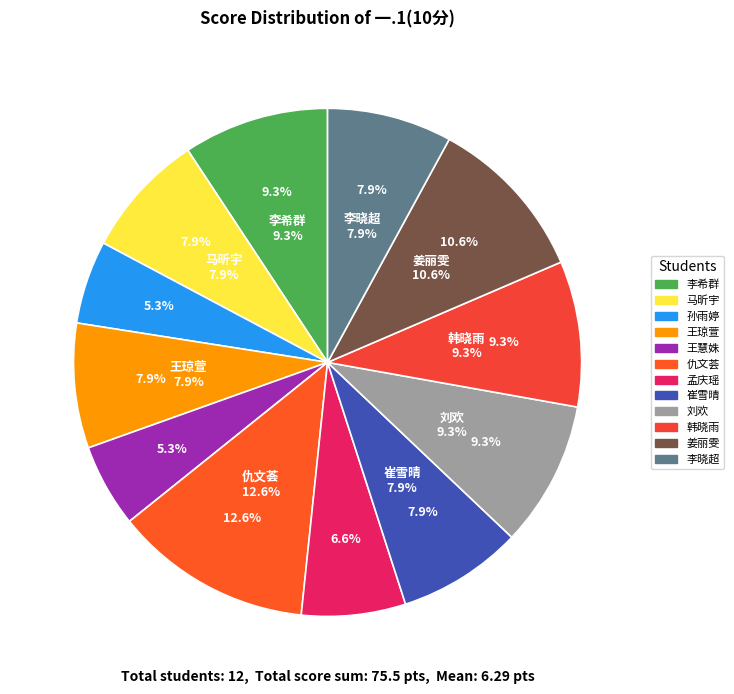

Is there a majority slice in this chart?

No